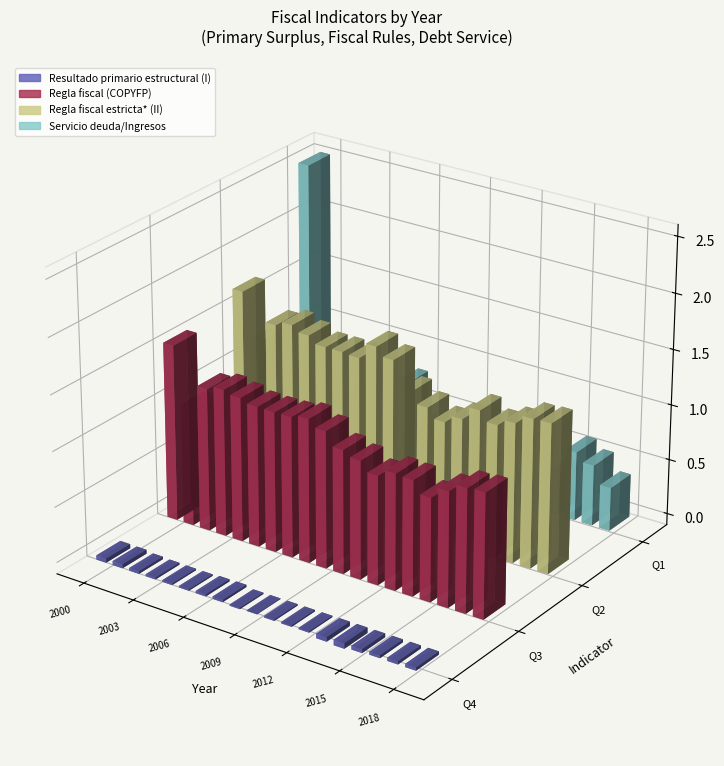

Which series has the largest range (max minus min)?

Servicio deuda/Ingresos